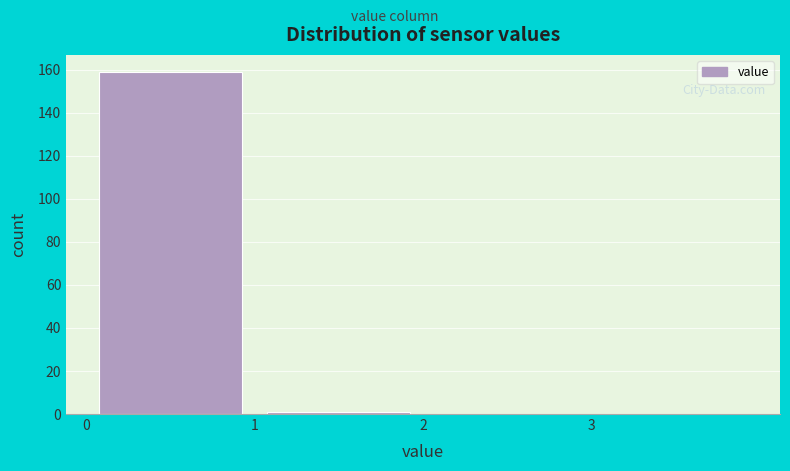

Reading left to right, list every bar in this chart as the range it spans on the x-axis followed by its height. The values are not printed on the chart, so give them approximately, as read against the axis.

0 to 1: 160
1 to 2: under 2
2 to 3: 0
3 to 4: 0